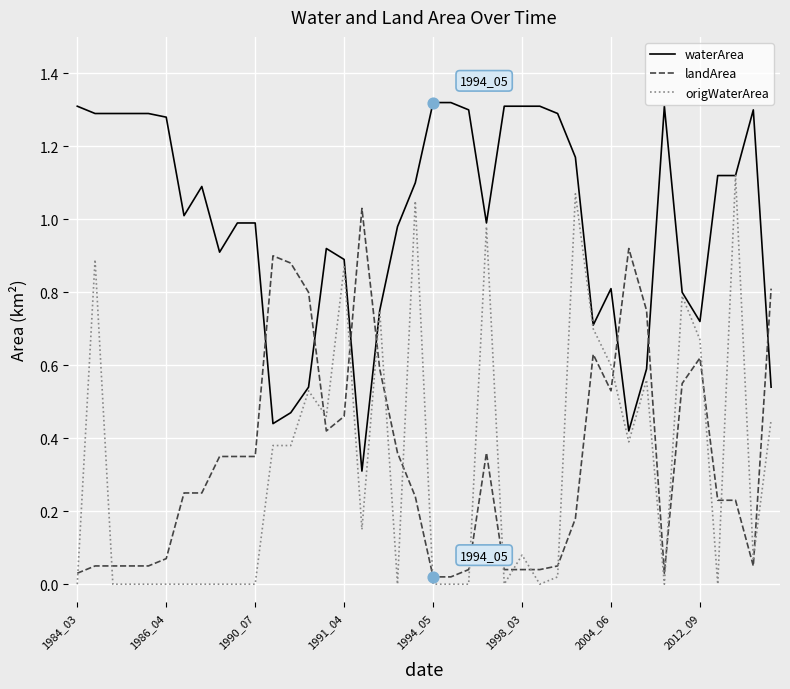

Which series has the largest range (max minus min)?

origWaterArea